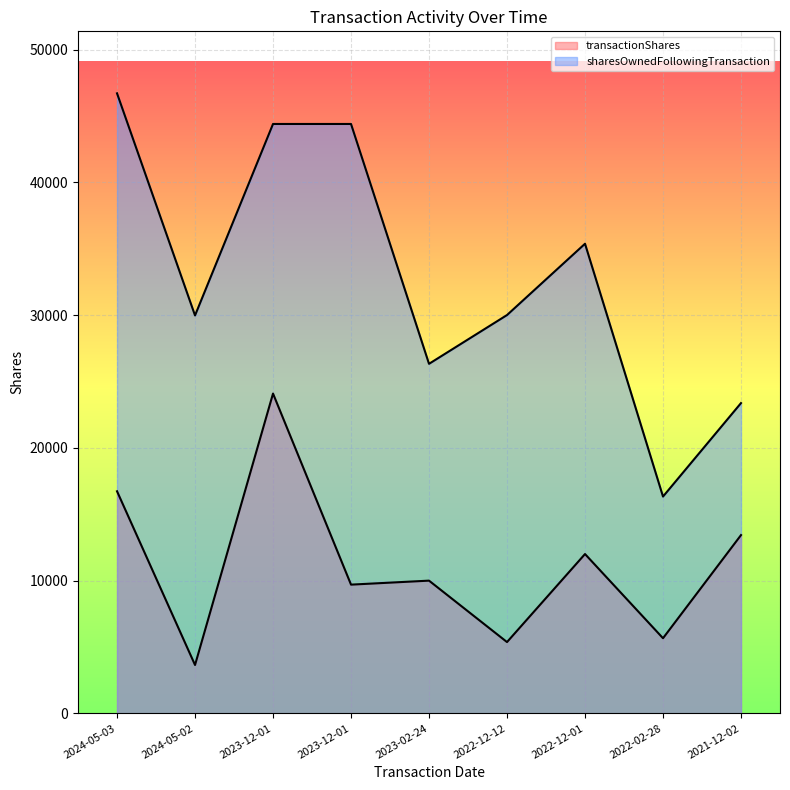

The transactionShares series shows 13432 at 2021-12-02. True or false?

True